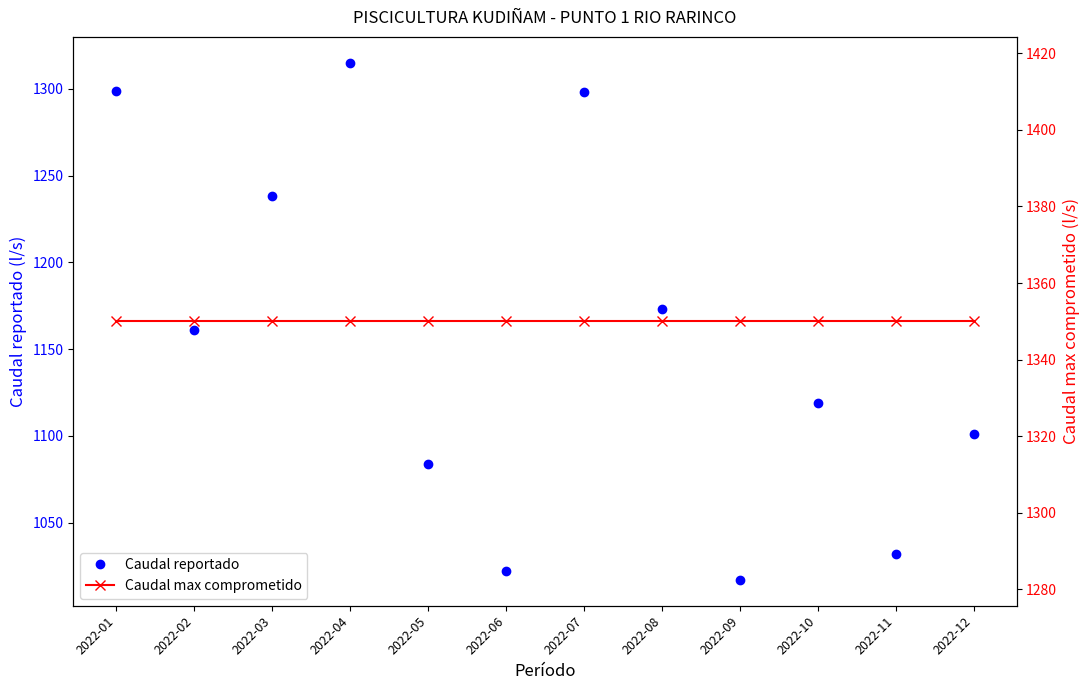

Which series has the largest total across all categories?

Caudal max comprometido